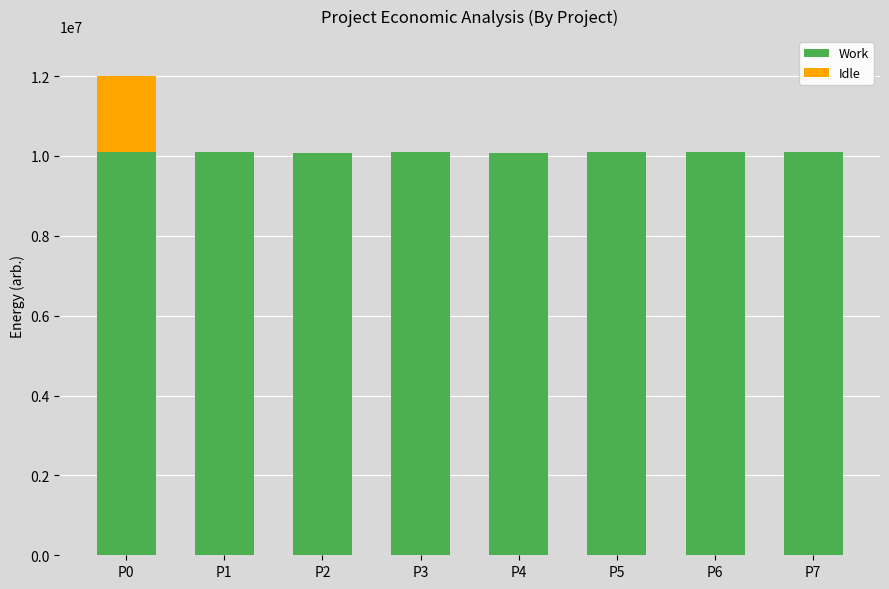

What is the maximum value for Work?

10110000